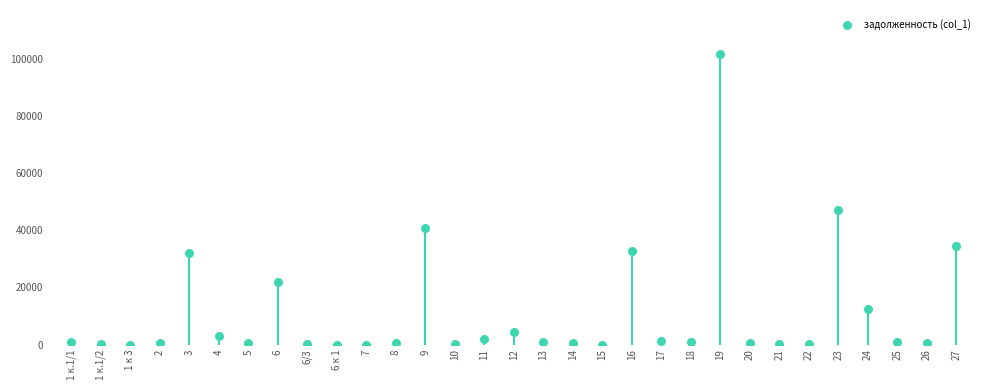

What is the range of Y values (max minus min)?

101761.6